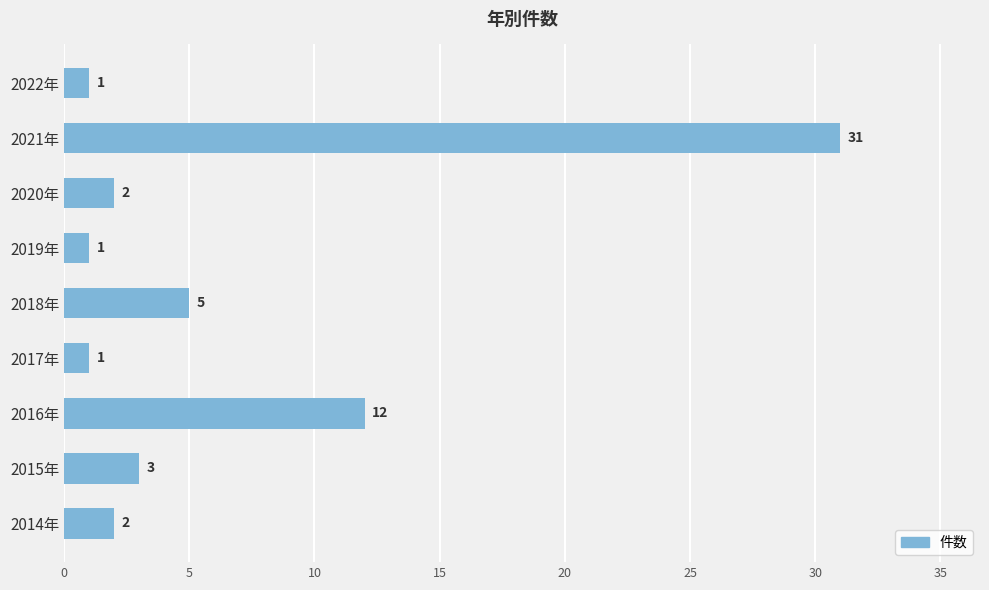

What is the change in value from 2019年 to 2020年?

+1